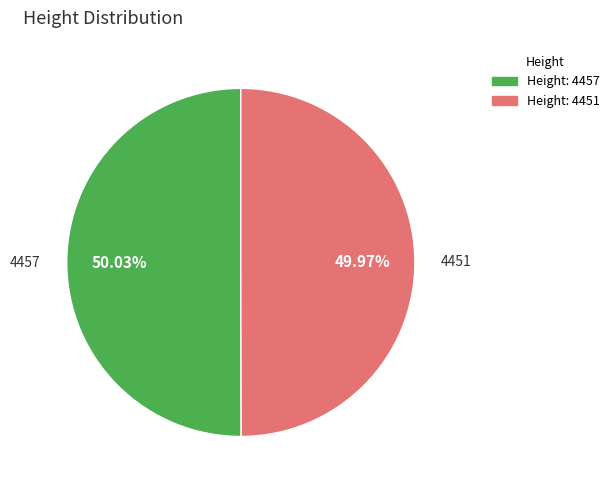

Is there any slice that represents more than half of the pie?

Yes